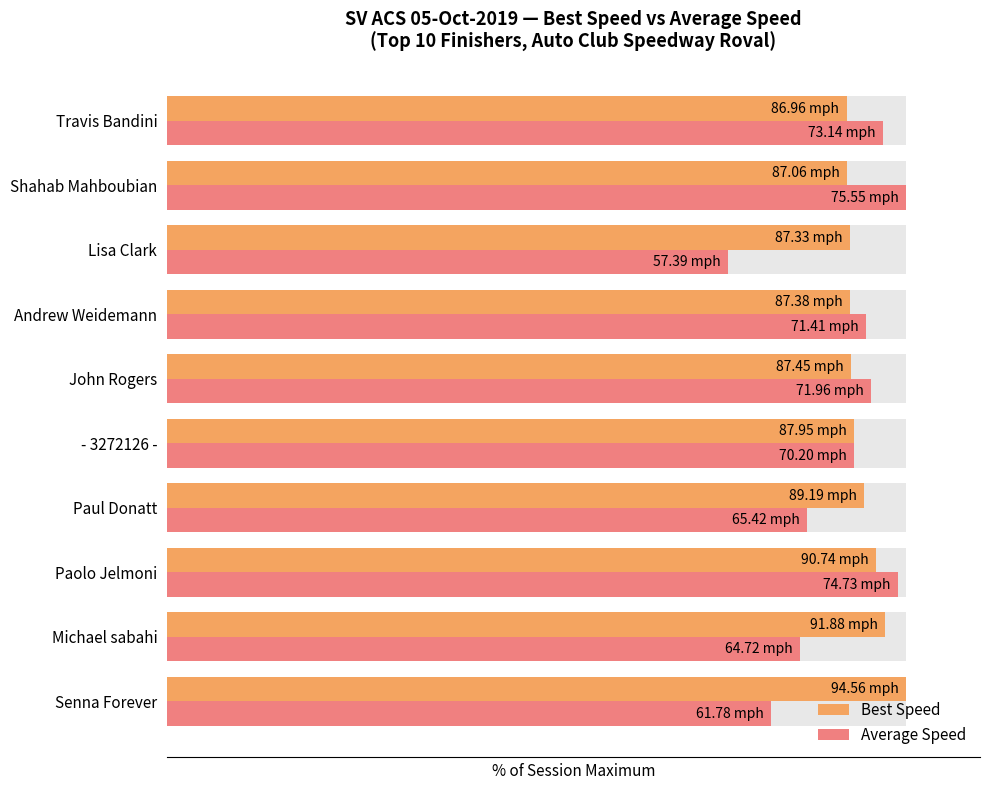

How many distinct data groups are displayed?

2